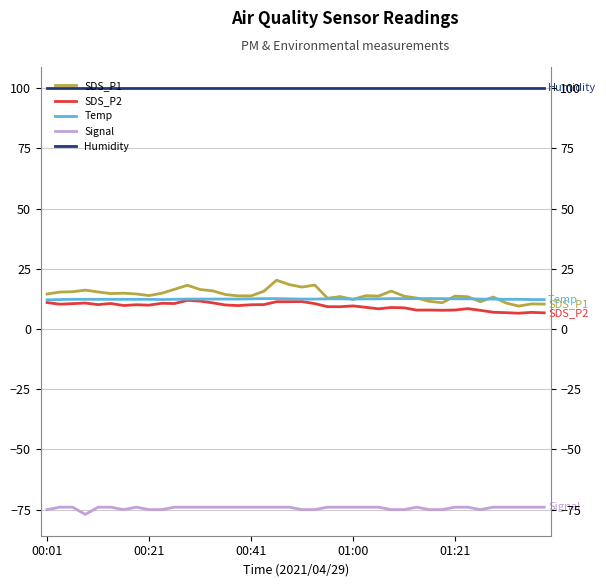

Which series ends up on top after the final intersection of Temp and SDS_P1?

Temp